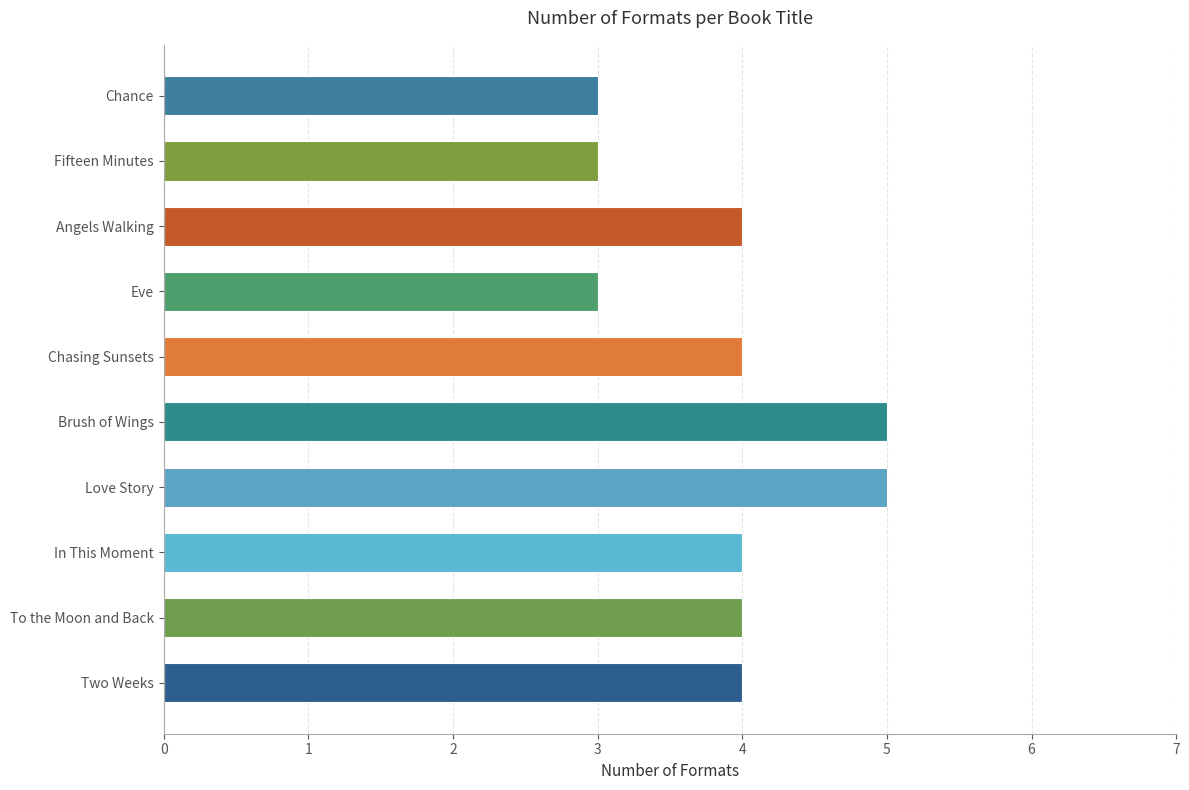

What is the maximum value shown in the chart?

5